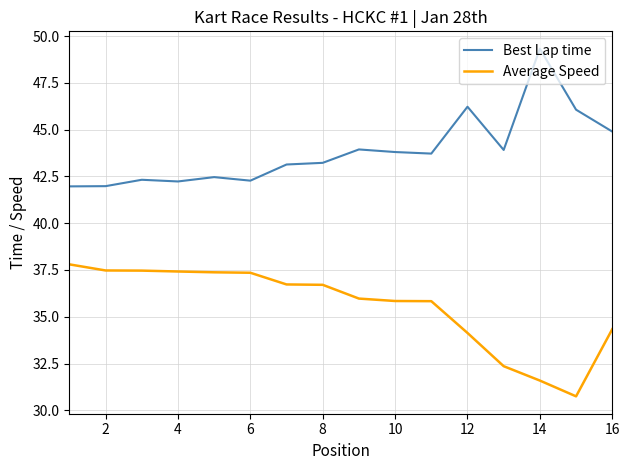

What are all the series names shown in the legend?

Best Lap time, Average Speed